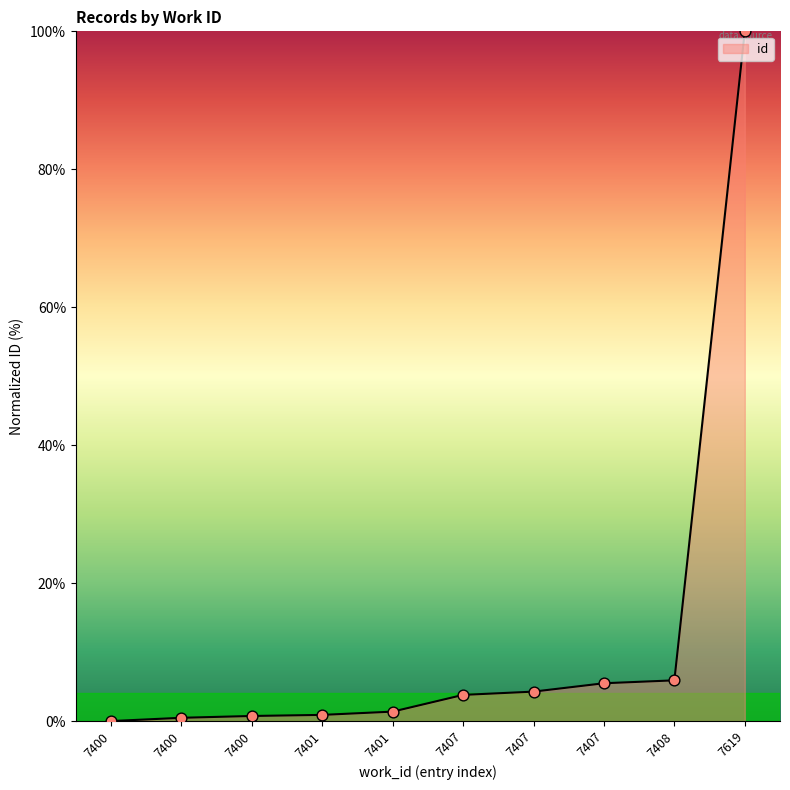

What is the change in value from 7400 to 7407?

+3.5